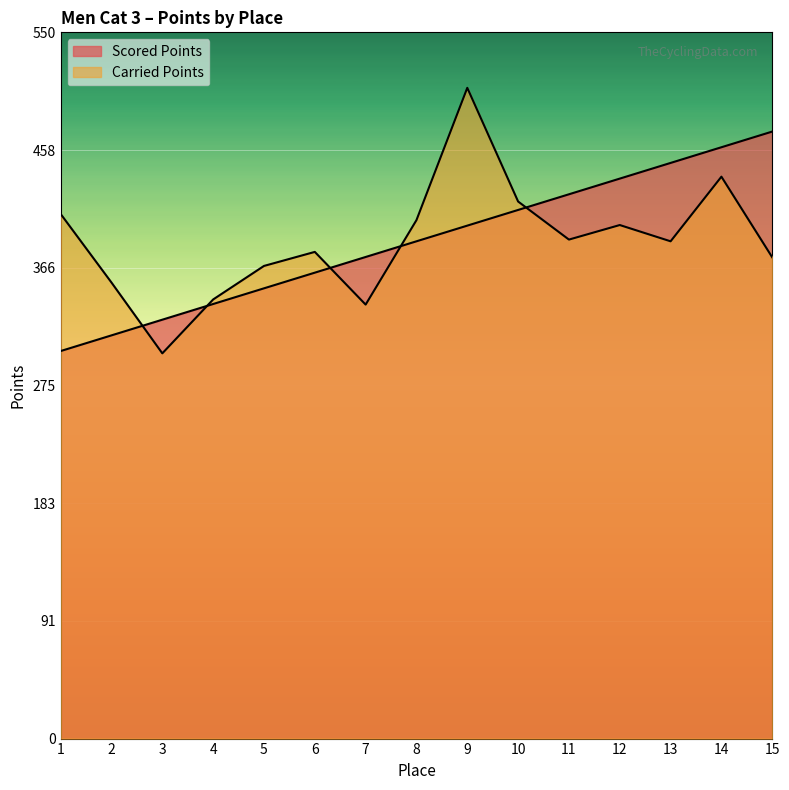

At 5, list the series in order from smallest to largest.

Scored Points, Carried Points